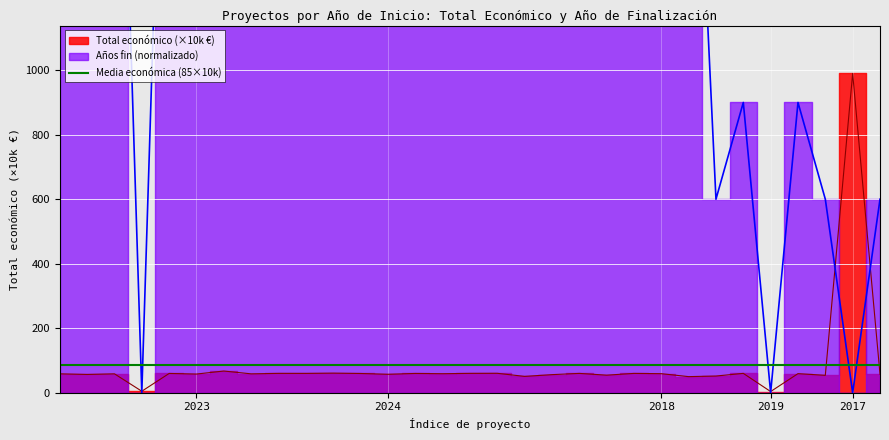

What is the average value?

84.7